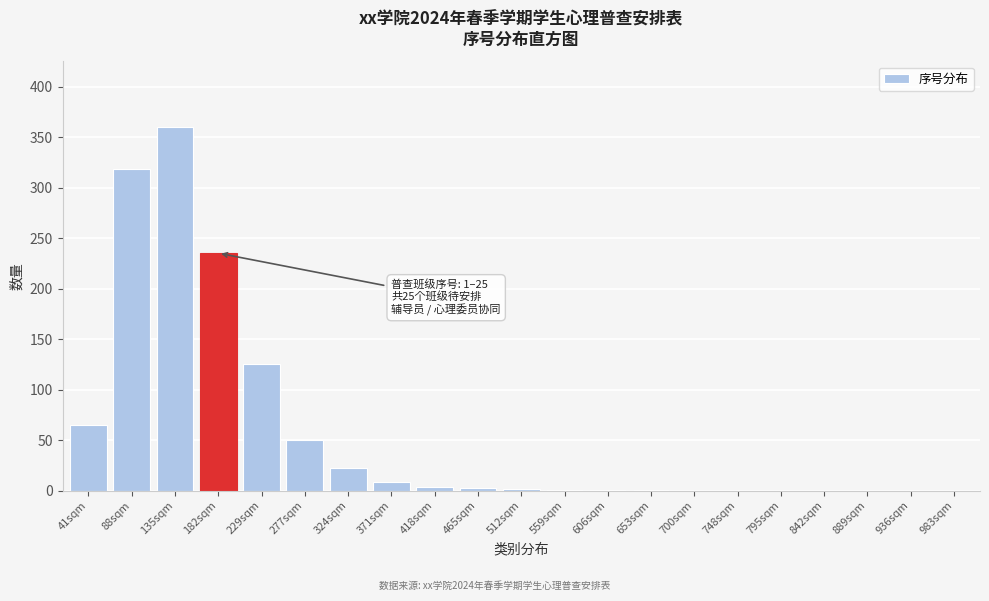

What is the sum of the values at 983sqm and 324sqm?

22